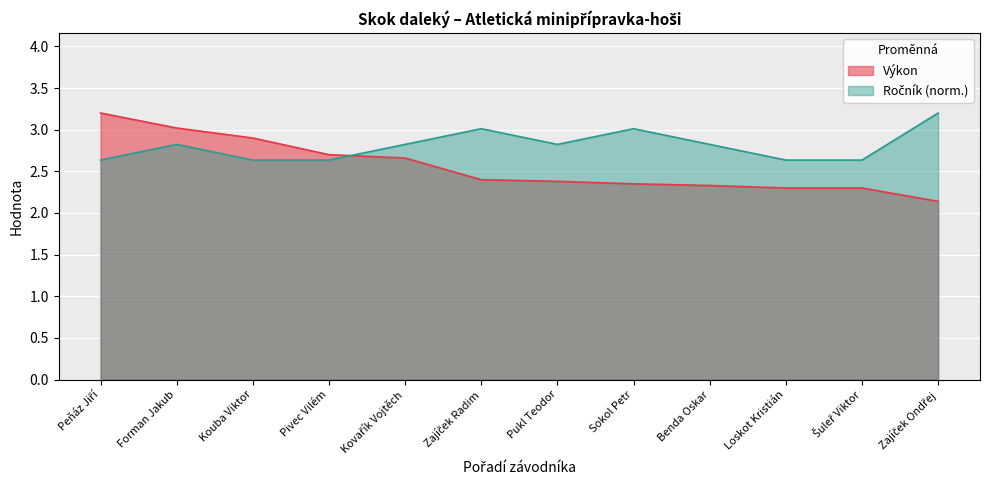

What is the difference between the highest and lowest values at Kouba Viktor?

0.3